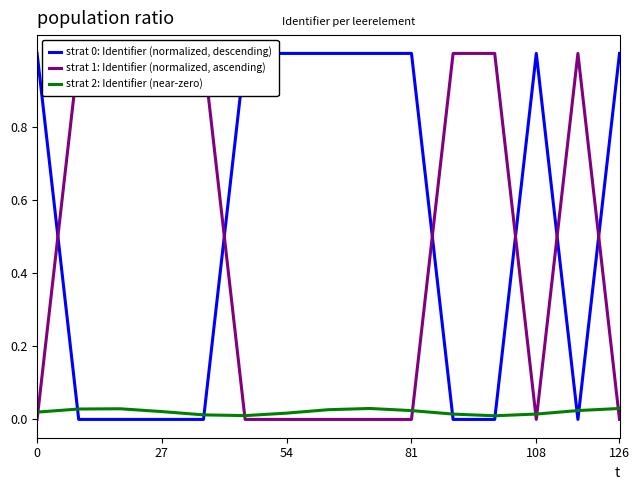

What is the greatest value displayed?

1.0